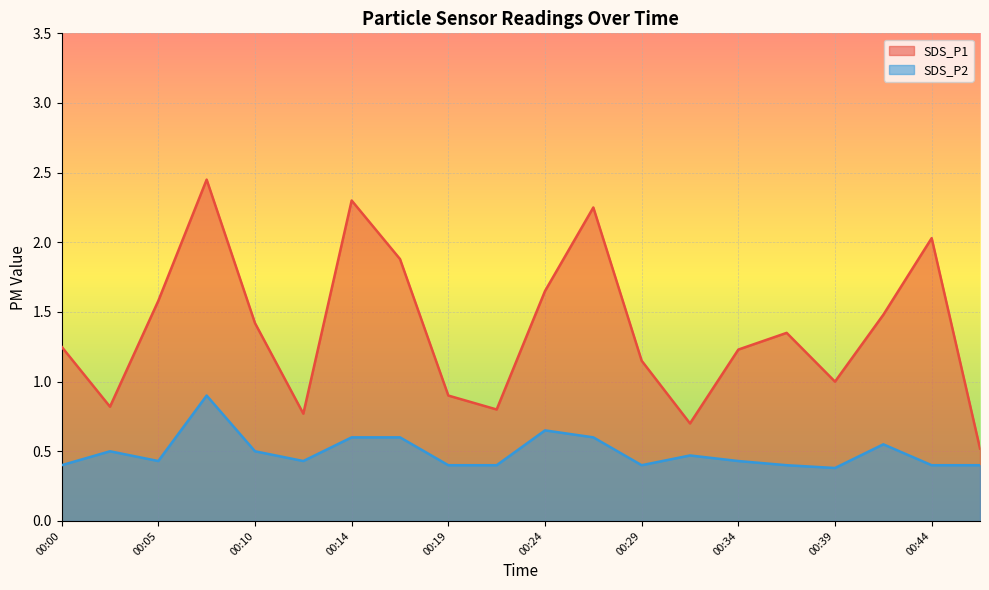

Rank the series by their average value, from lowest to highest.

SDS_P2, SDS_P1